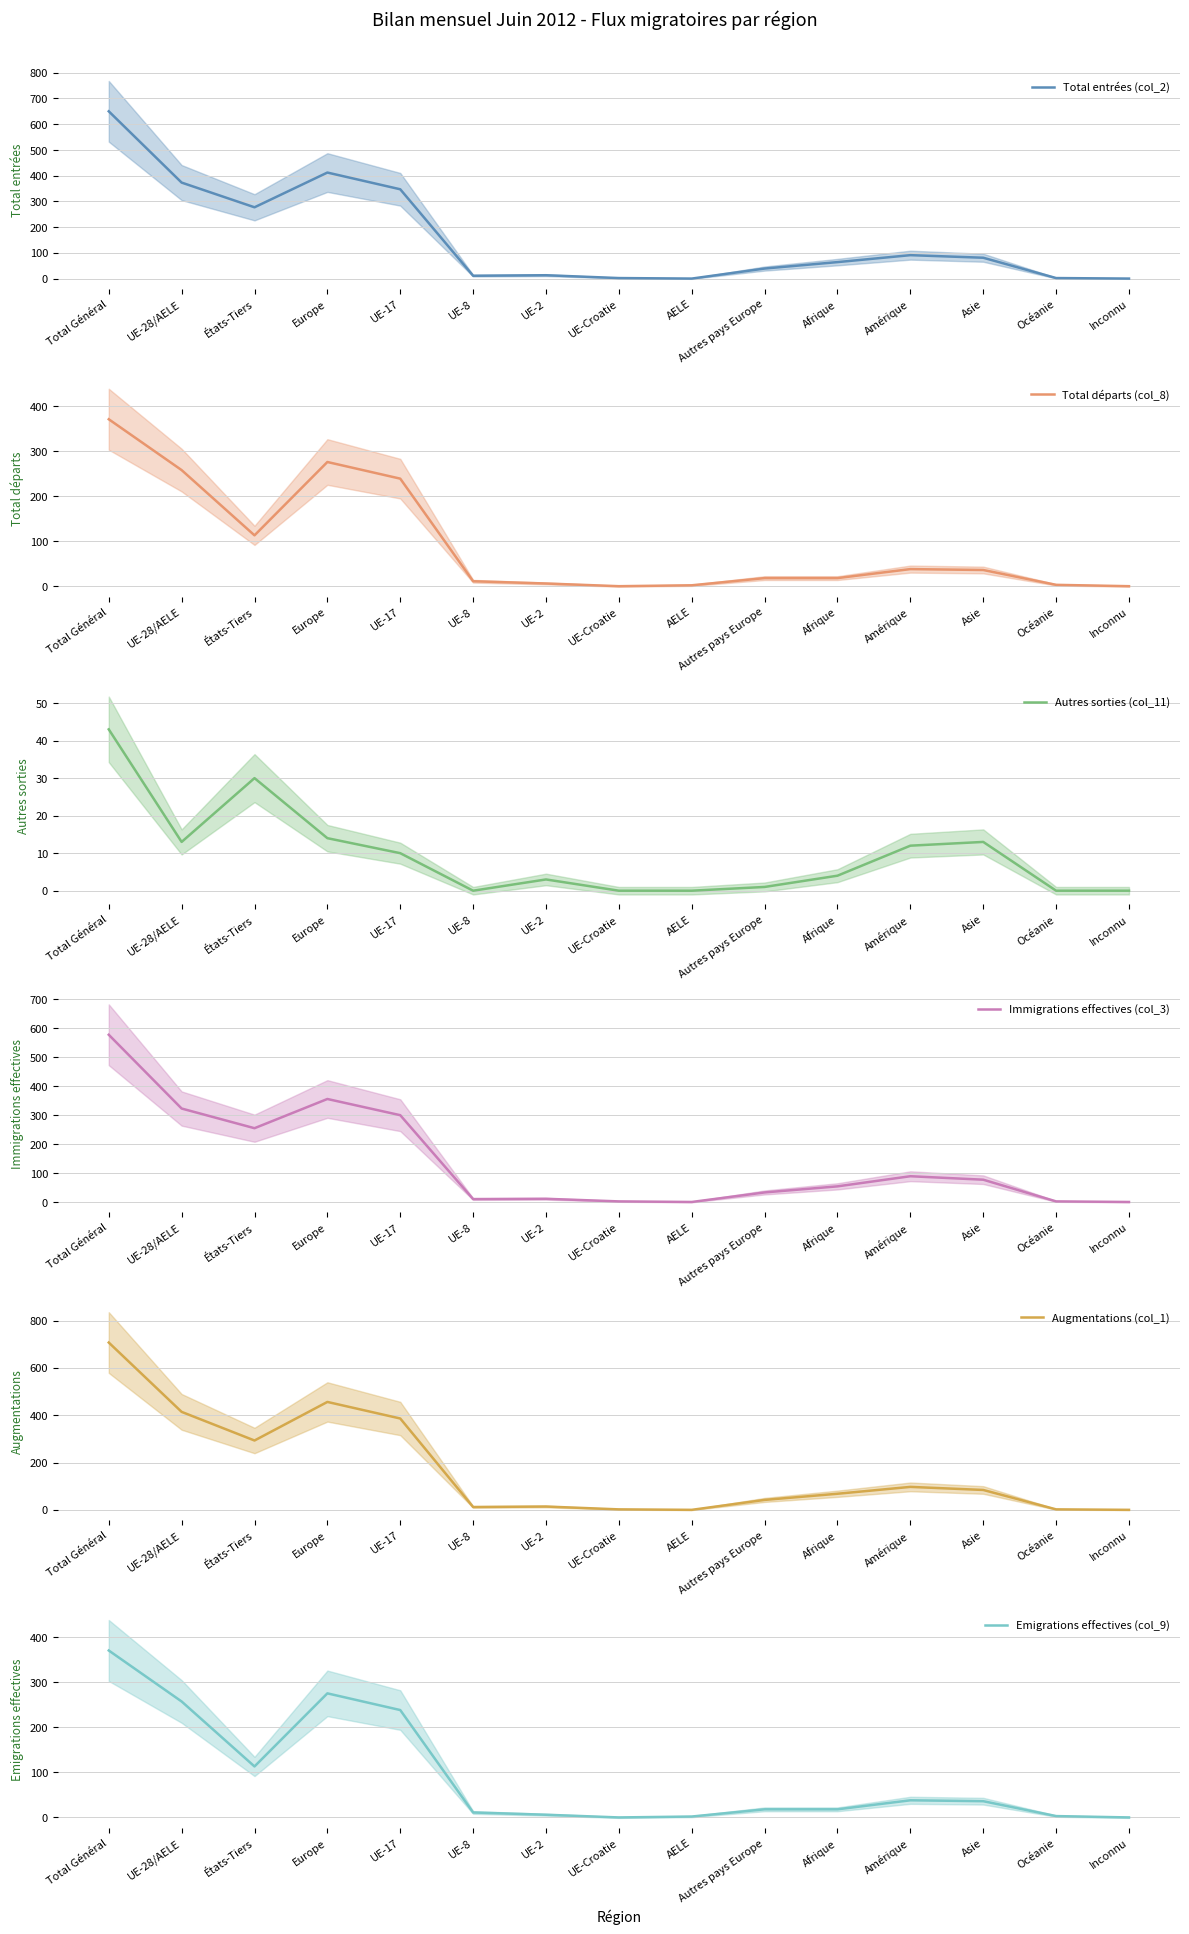

Reading left to right, extract all data points from this chart.

Total entrées (col_2): Total Général=650	UE-28/AELE=373	États-Tiers=277	Europe=412	UE-17=347	UE-8=11	UE-2=13	UE-Croatie=2	AELE=0	Autres pays Europe=39	Afrique=64	Amérique=91	Asie=81	Océanie=2	Inconnu=0
Total départs (col_8): Total Général=371	UE-28/AELE=258	États-Tiers=113	Europe=276	UE-17=239	UE-8=11	UE-2=6	UE-Croatie=0	AELE=2	Autres pays Europe=18	Afrique=18	Amérique=38	Asie=36	Océanie=3	Inconnu=0
Autres sorties (col_11): Total Général=43	UE-28/AELE=13	États-Tiers=30	Europe=14	UE-17=10	UE-8=0	UE-2=3	UE-Croatie=0	AELE=0	Autres pays Europe=1	Afrique=4	Amérique=12	Asie=13	Océanie=0	Inconnu=0
Immigrations effectives (col_3): Total Général=578	UE-28/AELE=323	États-Tiers=255	Europe=356	UE-17=300	UE-8=10	UE-2=11	UE-Croatie=2	AELE=0	Autres pays Europe=33	Afrique=54	Amérique=89	Asie=77	Océanie=2	Inconnu=0
Augmentations (col_1): Total Général=707	UE-28/AELE=414	États-Tiers=293	Europe=456	UE-17=386	UE-8=12	UE-2=14	UE-Croatie=2	AELE=0	Autres pays Europe=42	Afrique=68	Amérique=97	Asie=84	Océanie=2	Inconnu=0
Emigrations effectives (col_9): Total Général=370	UE-28/AELE=257	États-Tiers=113	Europe=275	UE-17=238	UE-8=11	UE-2=6	UE-Croatie=0	AELE=2	Autres pays Europe=18	Afrique=18	Amérique=38	Asie=36	Océanie=3	Inconnu=0